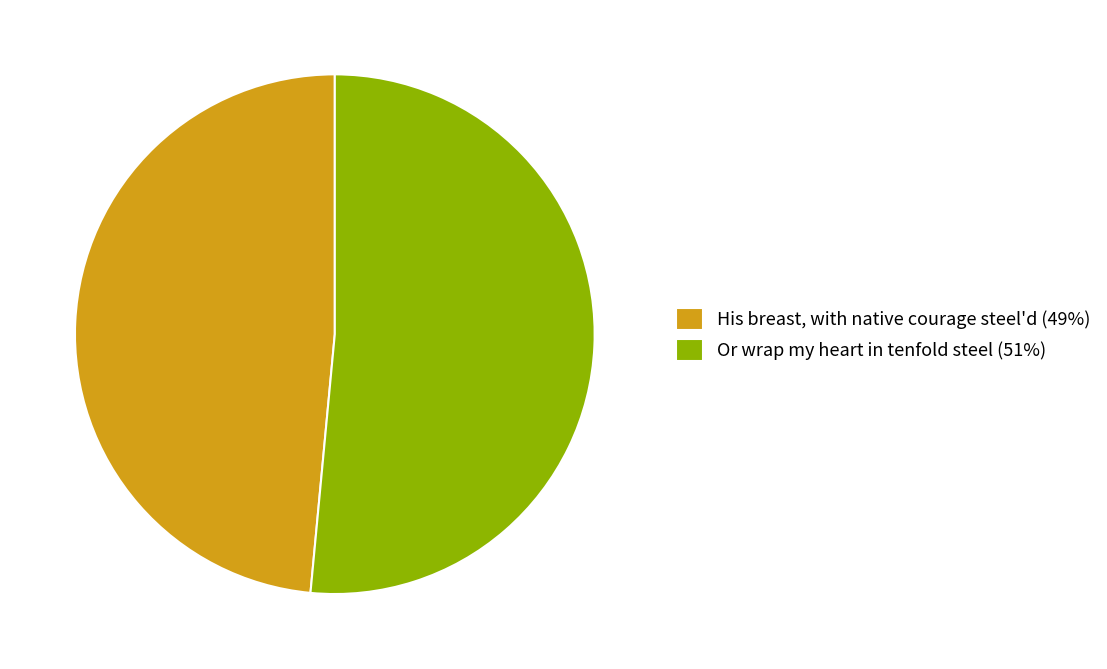

Does Or wrap my heart in tenfold steel (51%) account for over 50% of the chart?

Yes